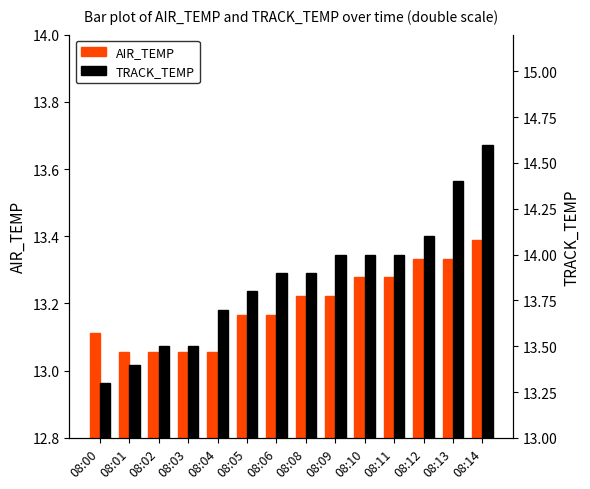

What is the lowest value of the TRACK_TEMP series?

13.3